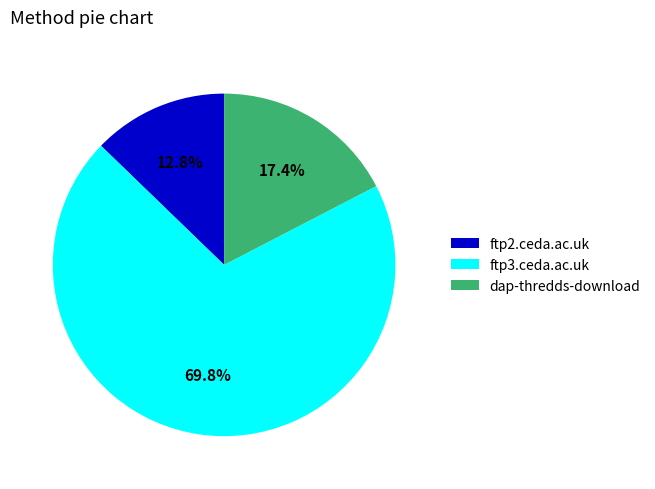

Is there a majority slice in this chart?

Yes